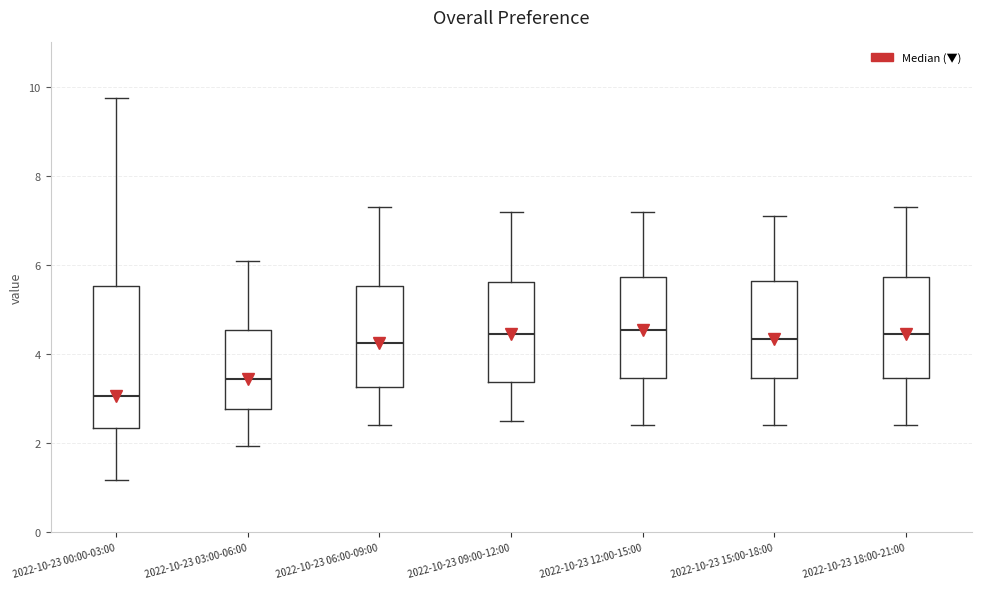

Comparing the boxes themselves (not the whiskers), which one is the tallest?

2022-10-23 00:00-03:00